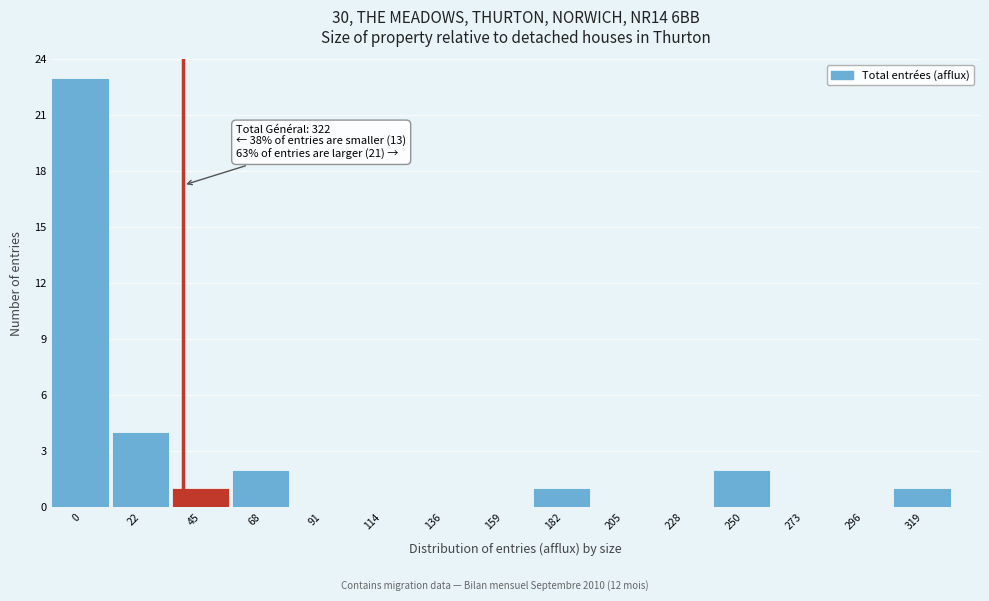

Reading right to left, what are all the values shown in this chart?

319=1	296=0	273=0	250=2	228=0	205=0	182=1	159=0	136=0	114=0	91=0	68=2	45=1	22=4	0=23